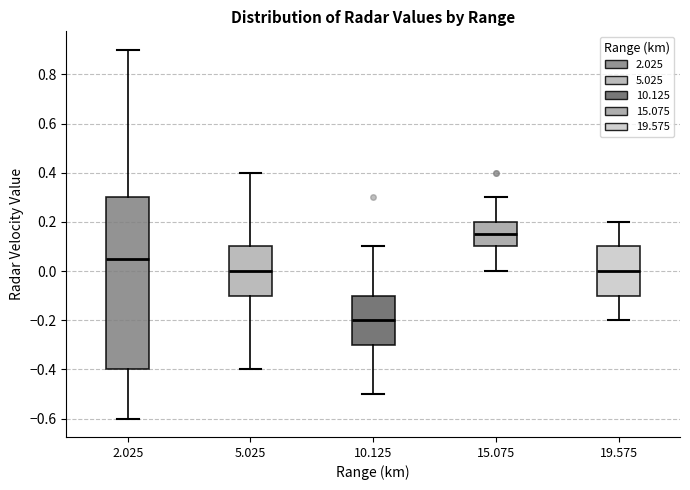

Which box has the lowest median line?

10.125